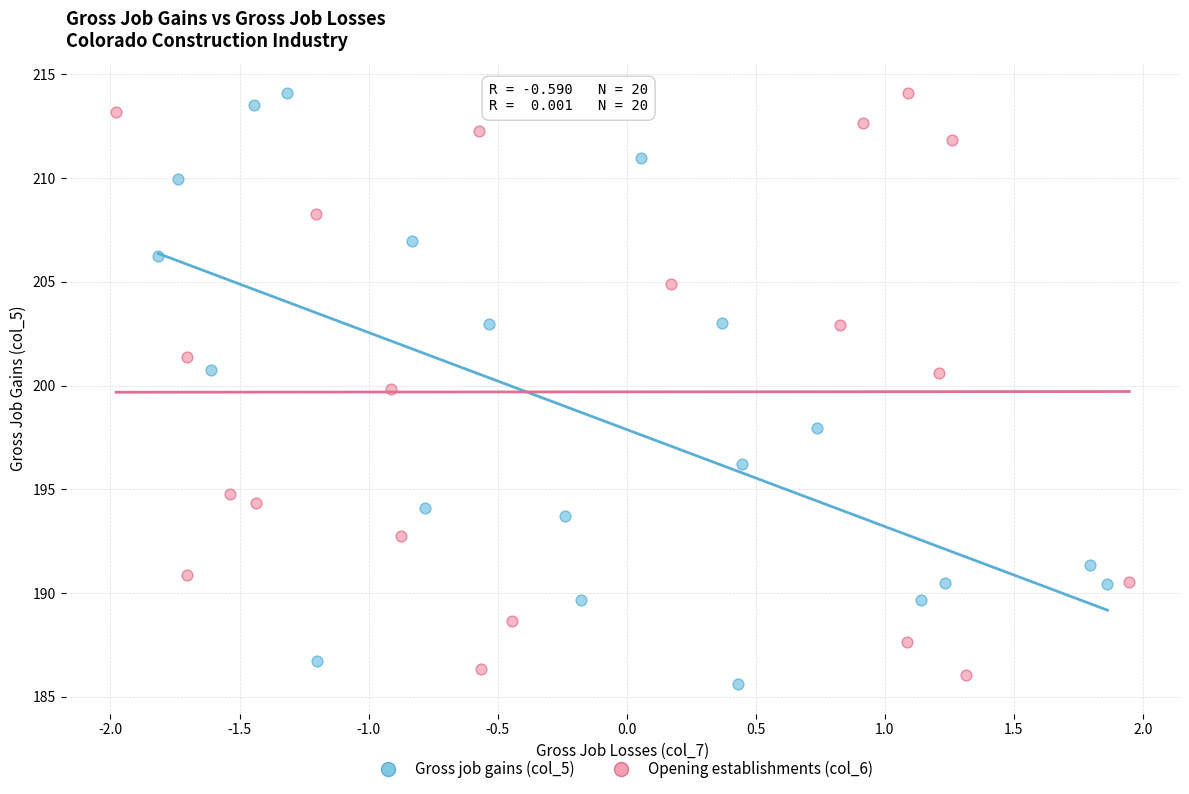

What are all the series names shown in the legend?

Gross job gains (col_5), Opening establishments (col_6)